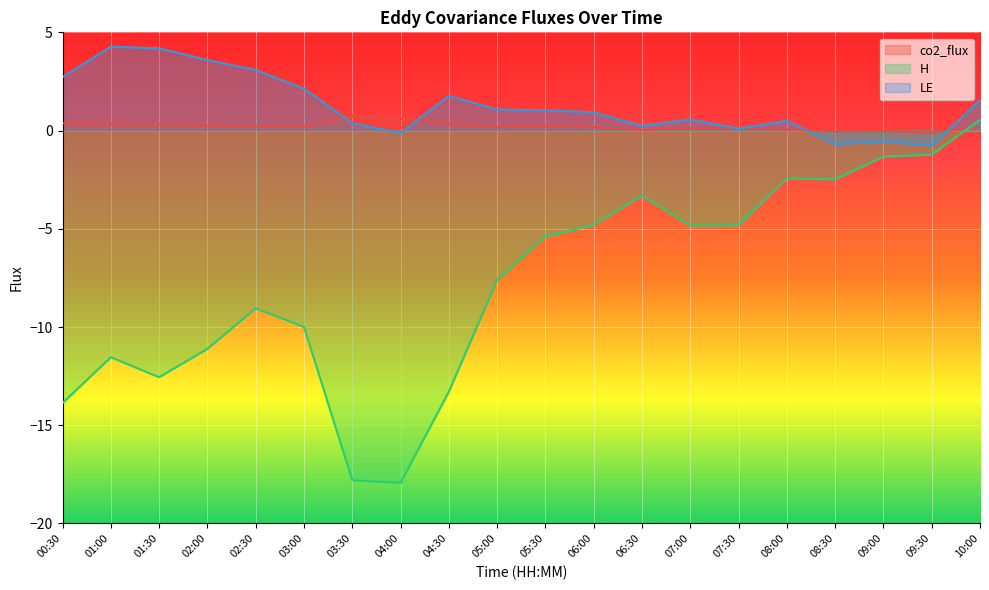

Rank the series by their maximum value, from lowest to highest.

H, co2_flux, LE